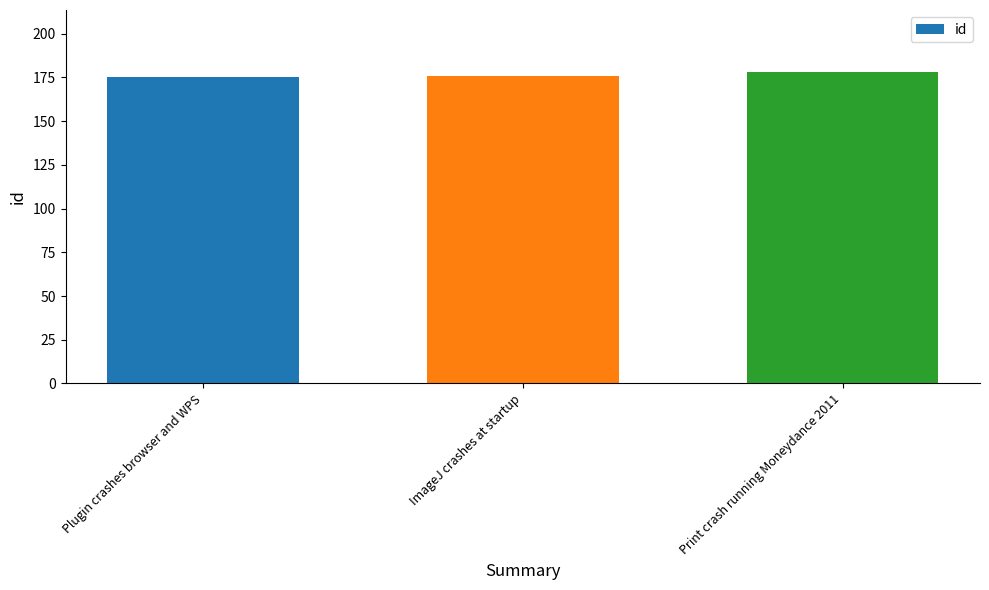

Read the value at Plugin crashes browser and WPS.

175